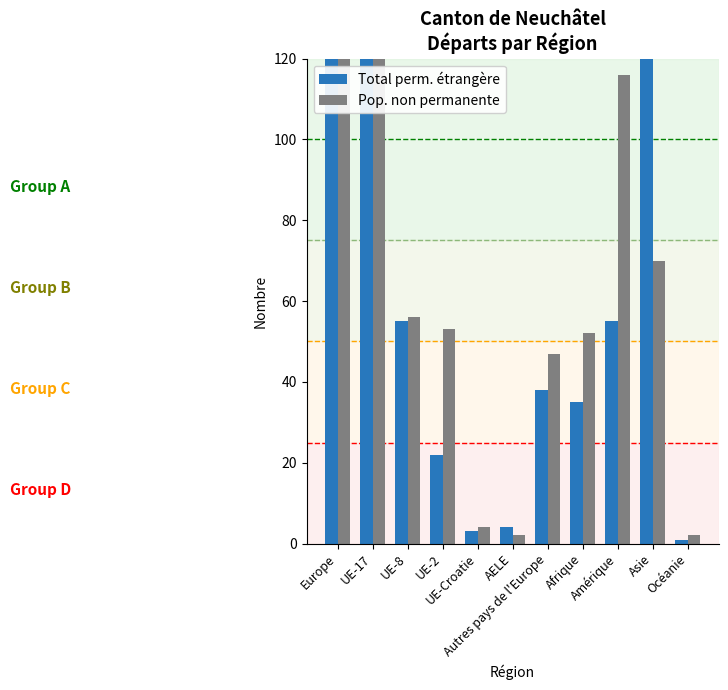

The Pop. non permanente series shows 70 at Asie. True or false?

True